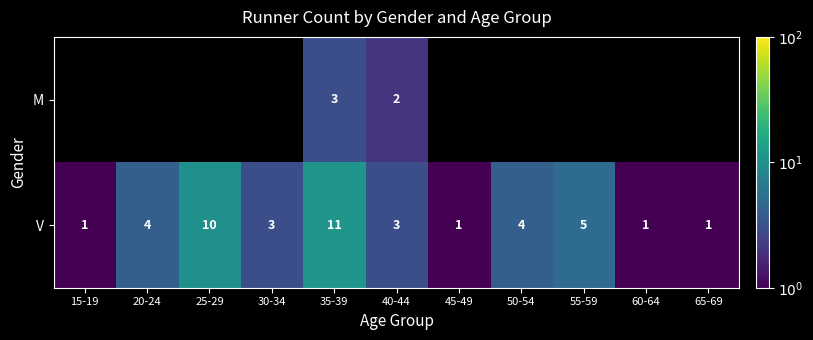

How many V values are between 1 and 5?

9